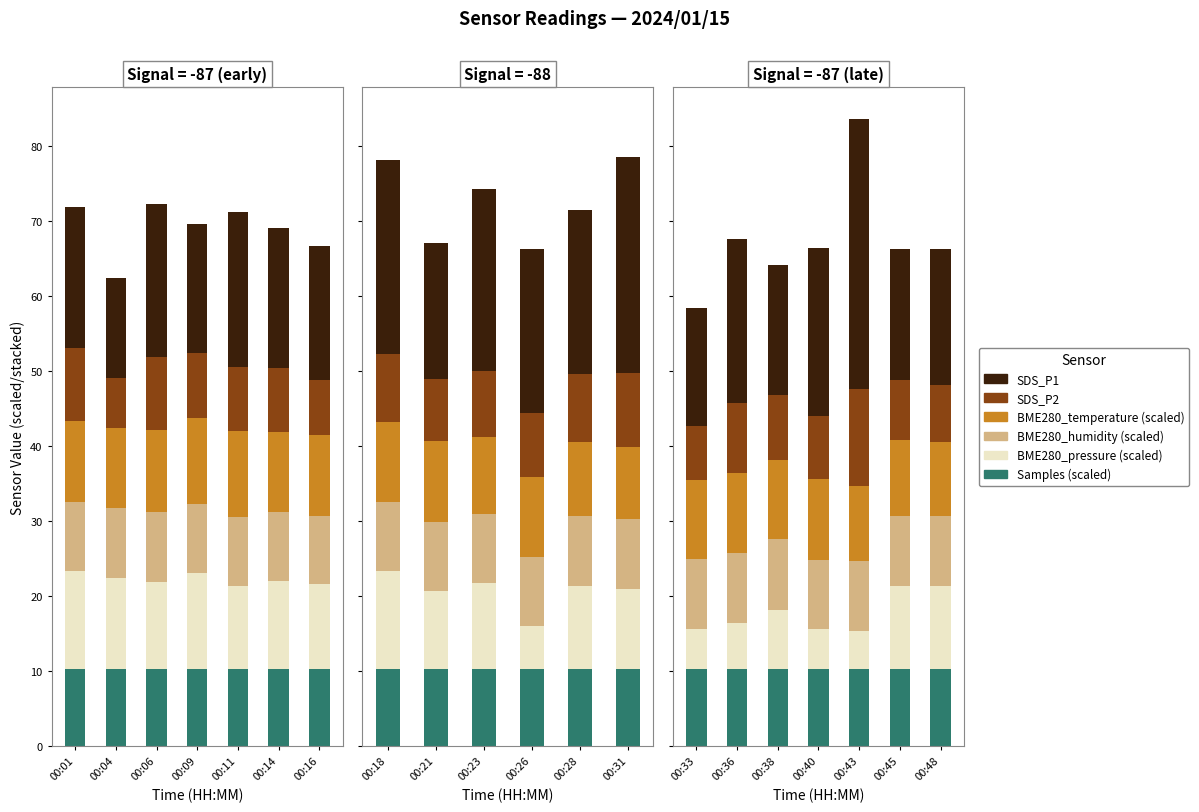

The Samples (scaled) series shows 10.3 at 00:48. True or false?

True